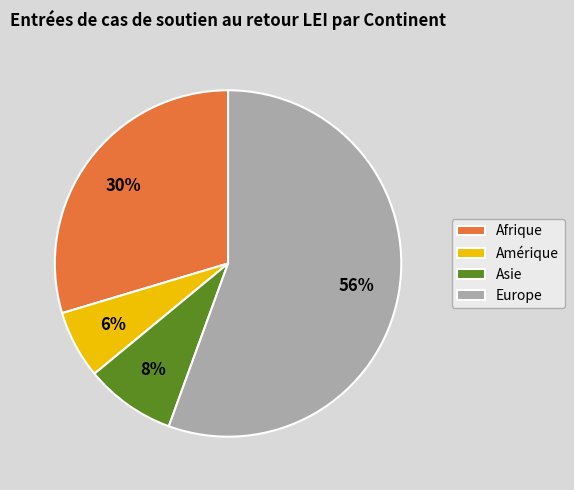

What is the largest slice in the pie chart?

Europe